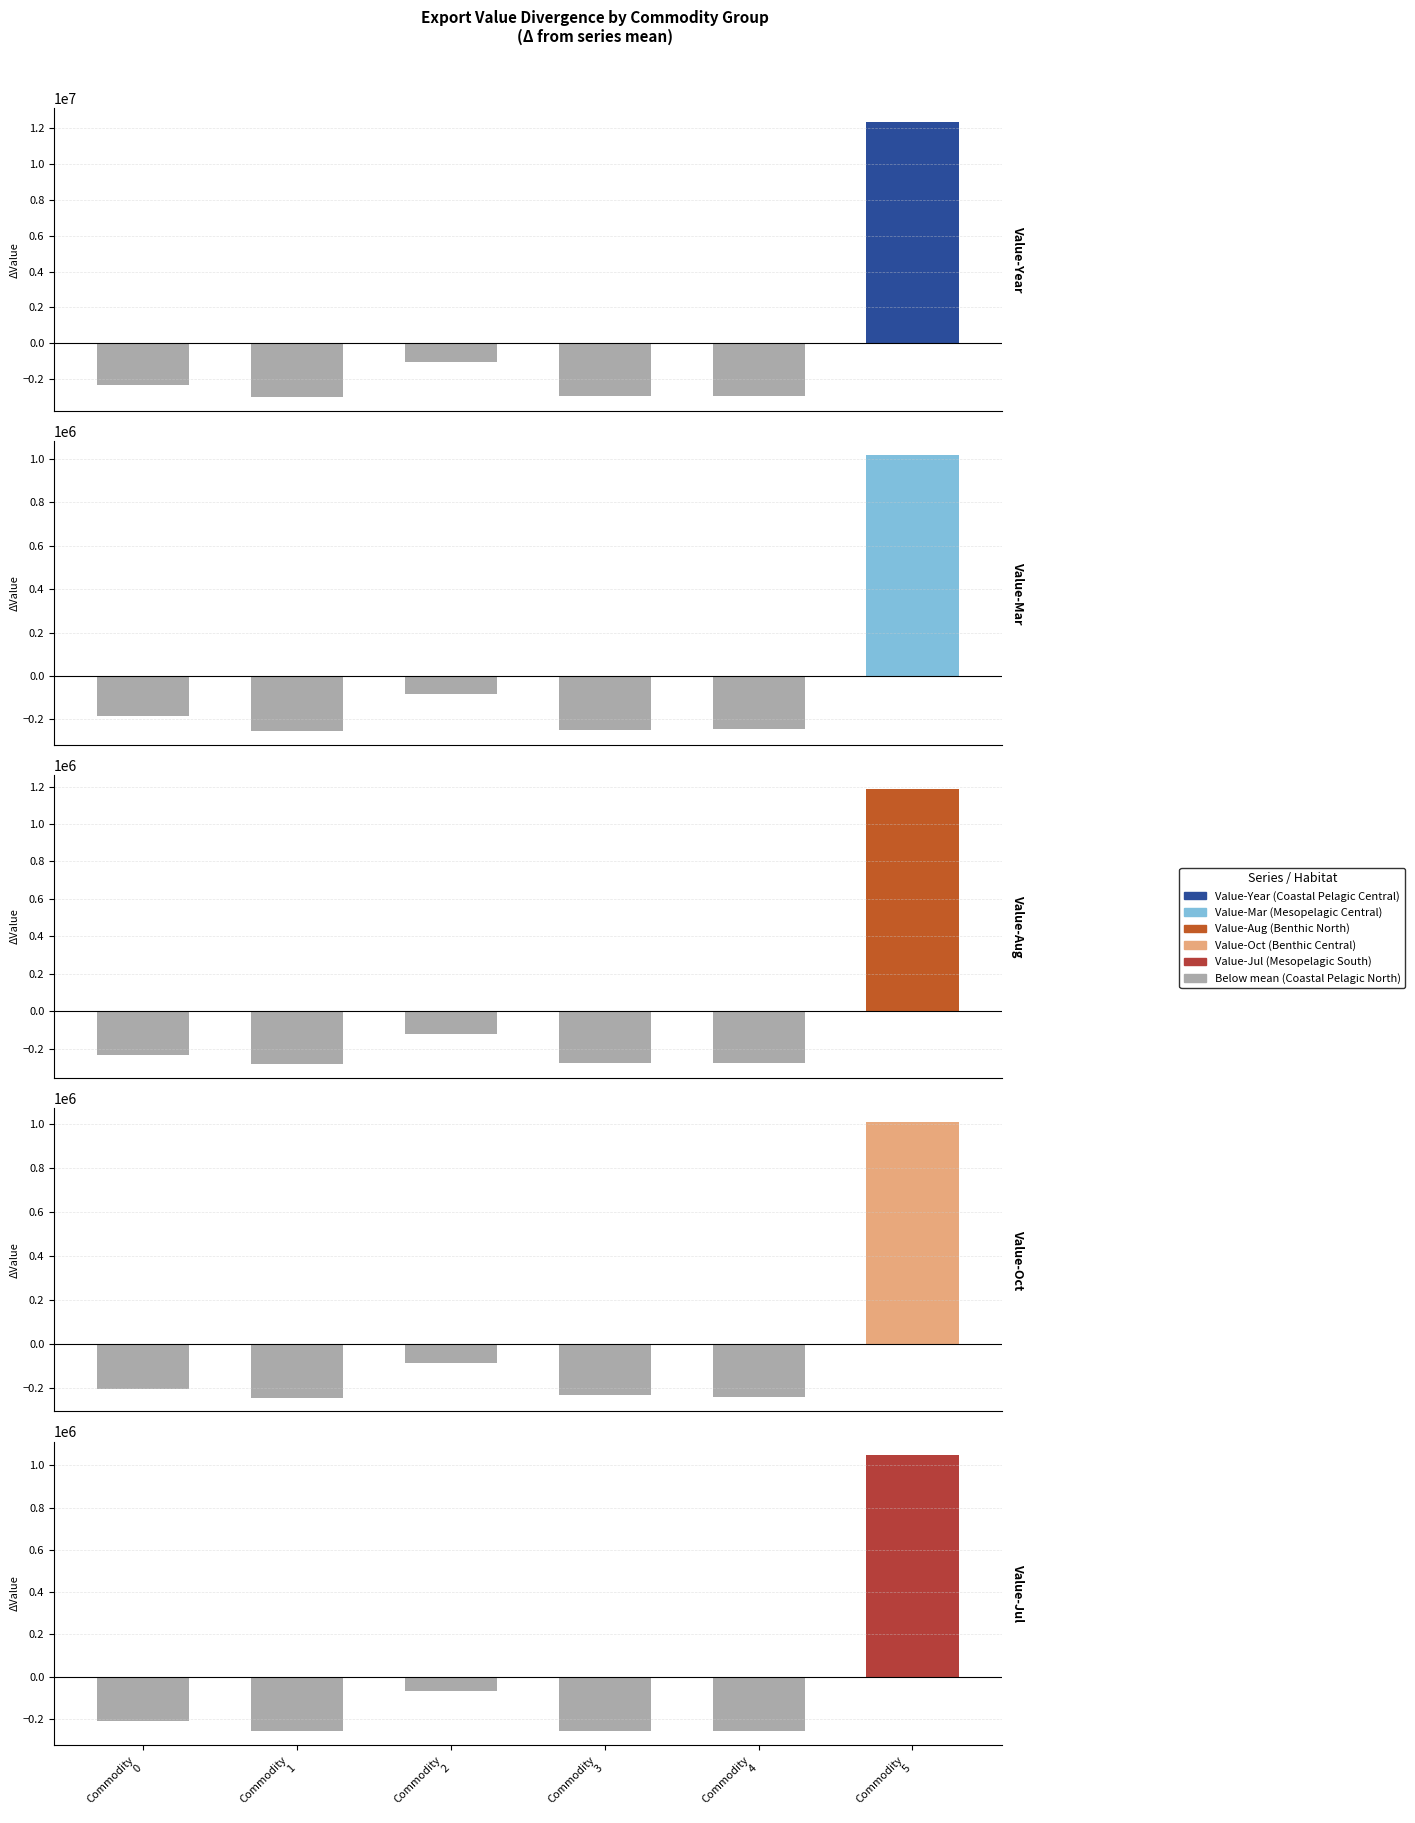

What is the total value across all series at Commodity
2?

-1420974.2